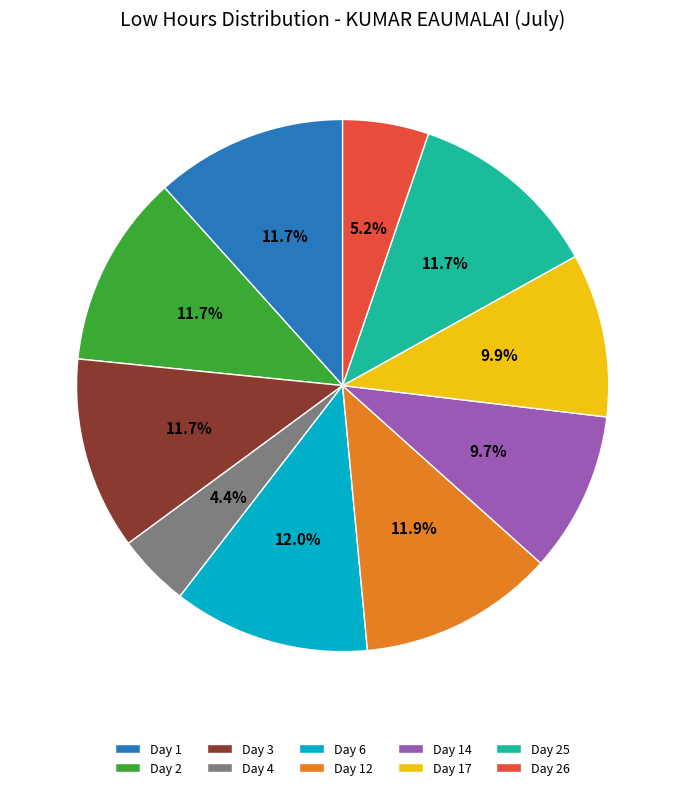

What portion of the pie excludes Day 25?

88.3%